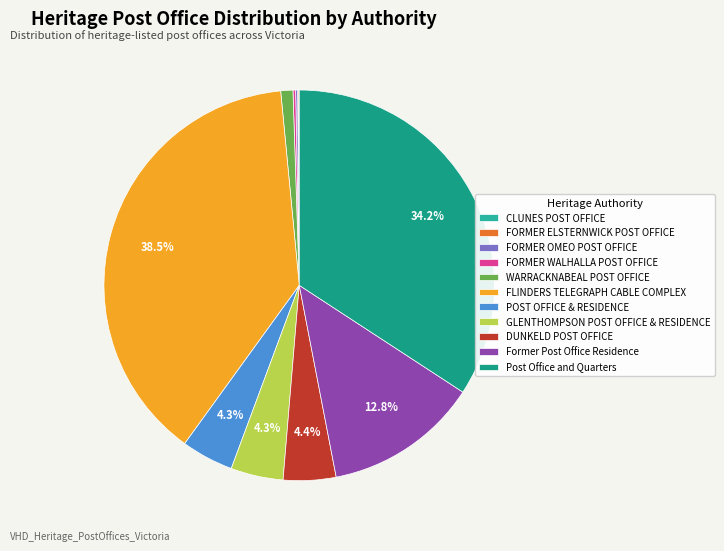

Is FORMER ELSTERNWICK POST OFFICE the majority of the pie?

No